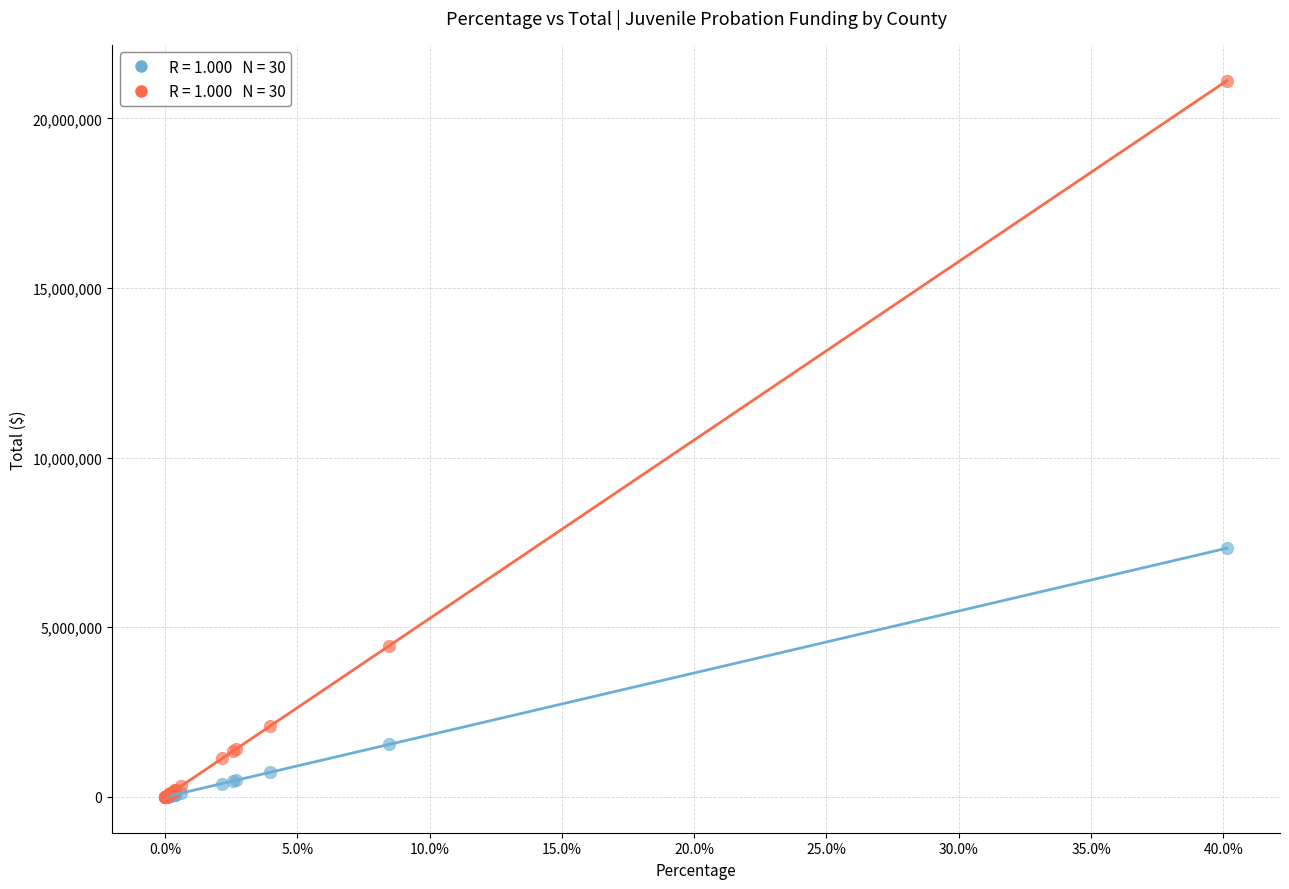

Across all series, what Y value is closest to 10556348?

7331719.8